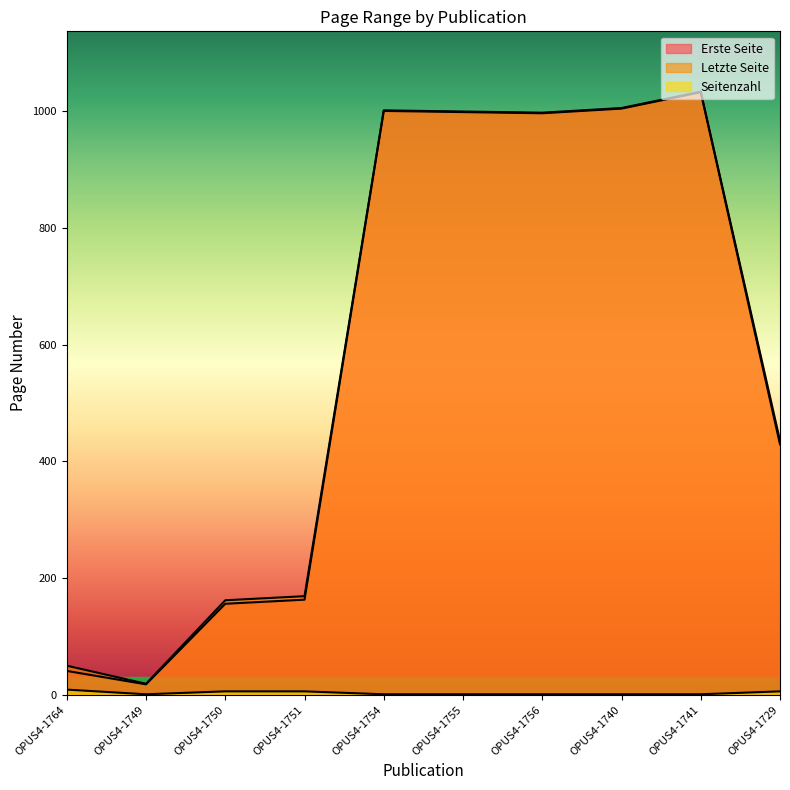

The value of Letzte Seite at OPUS4-1749 is 9. True or false?

False